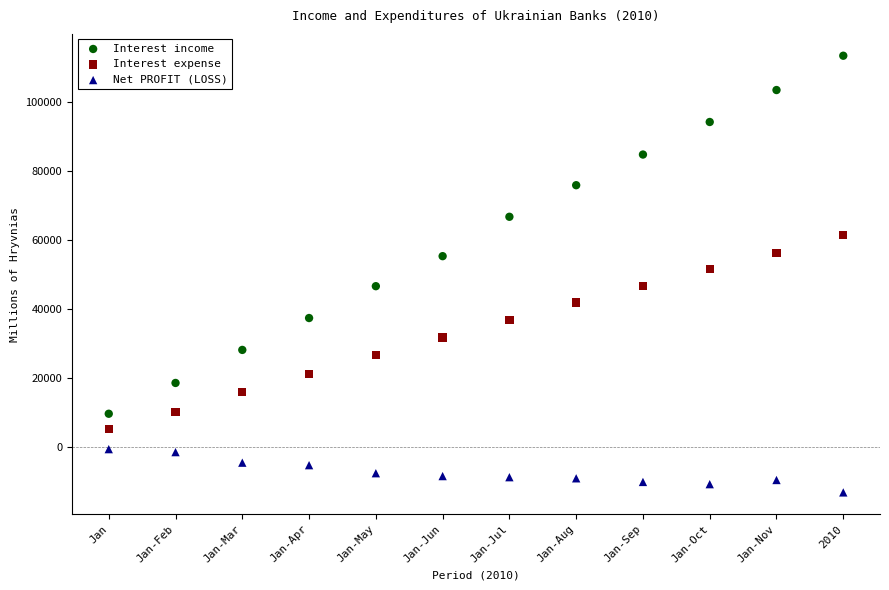

Across all data points, what is the range of X values (max minus min)?

11.0